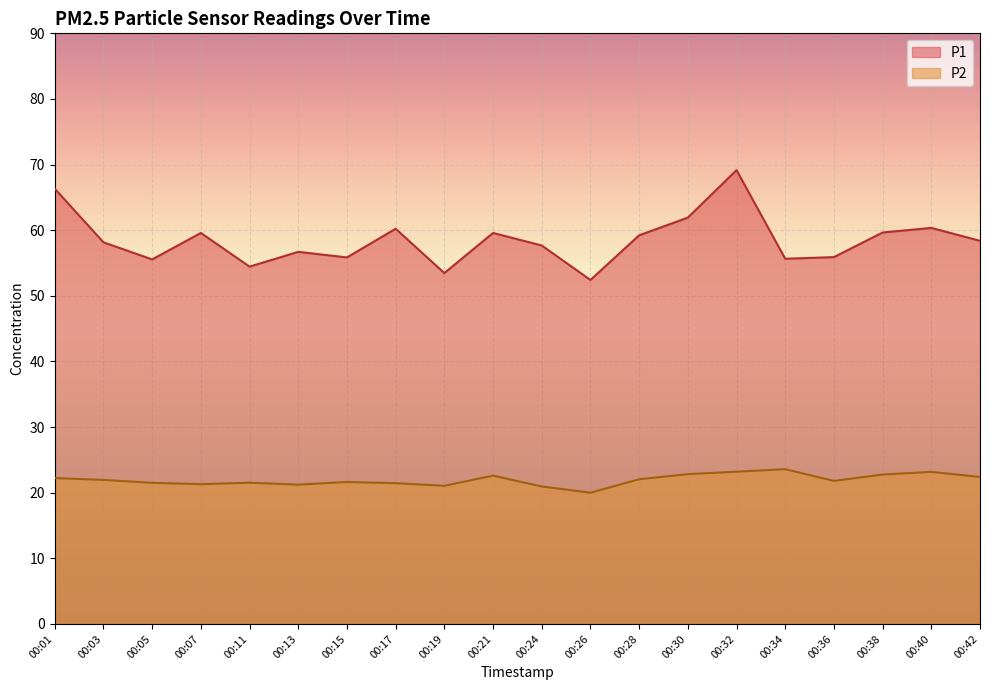

True or false: P1 and P2 intersect in this chart.

False